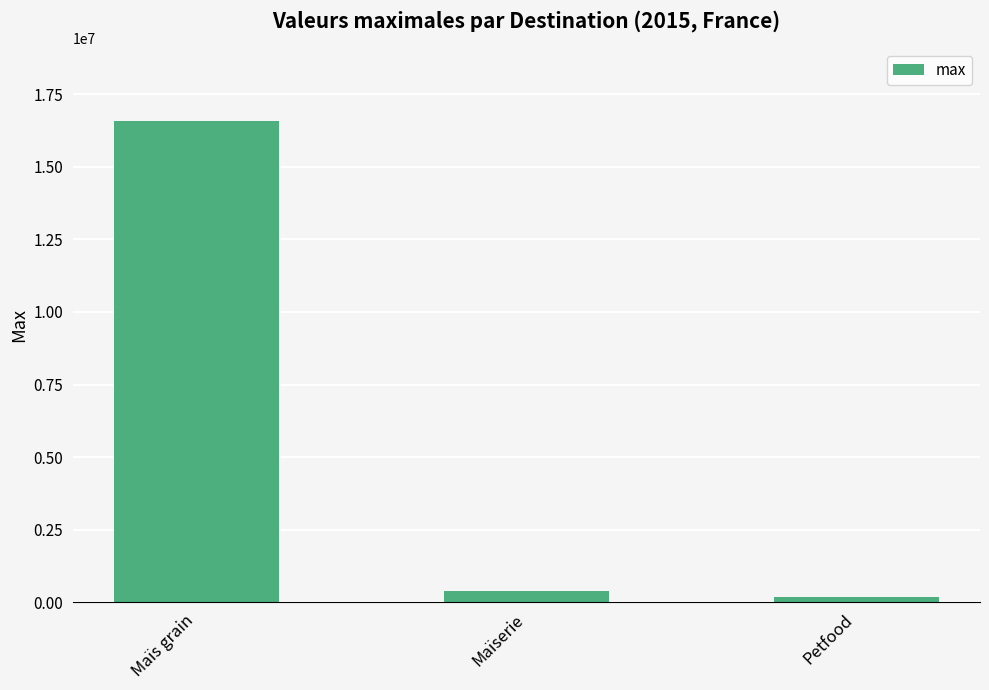

What value does the data have at Maïs grain?

16589266.7